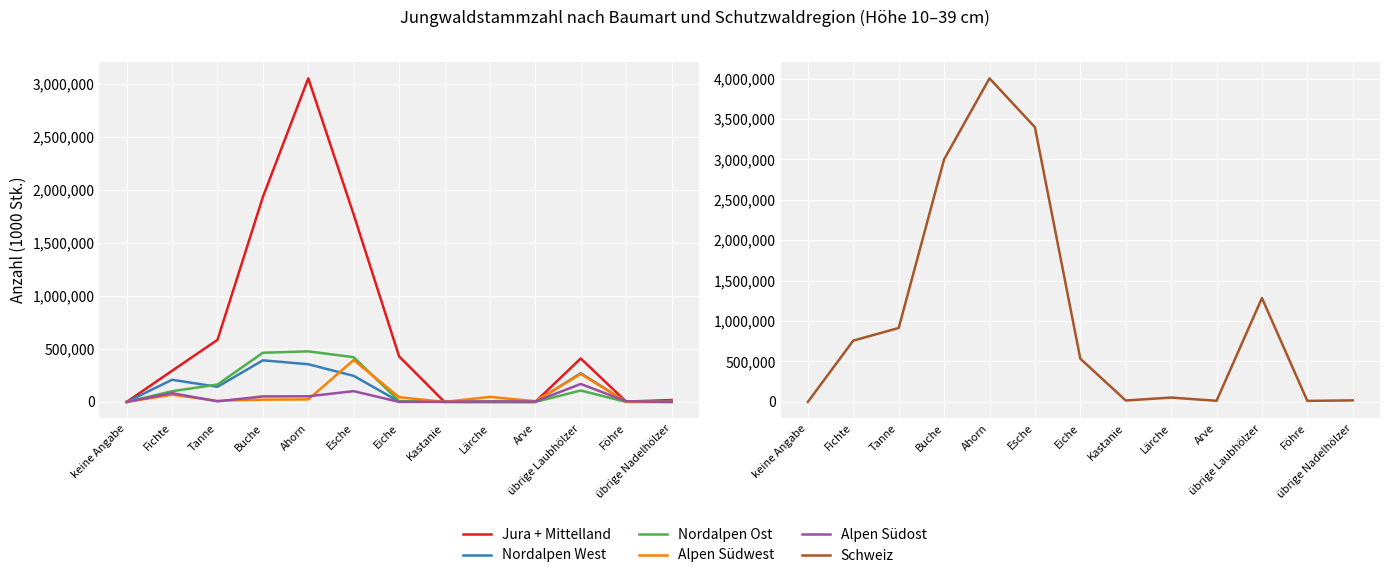

List the series in order of their peak value, highest first.

Schweiz, Jura + Mittelland, Nordalpen Ost, Alpen Südwest, Nordalpen West, Alpen Südost